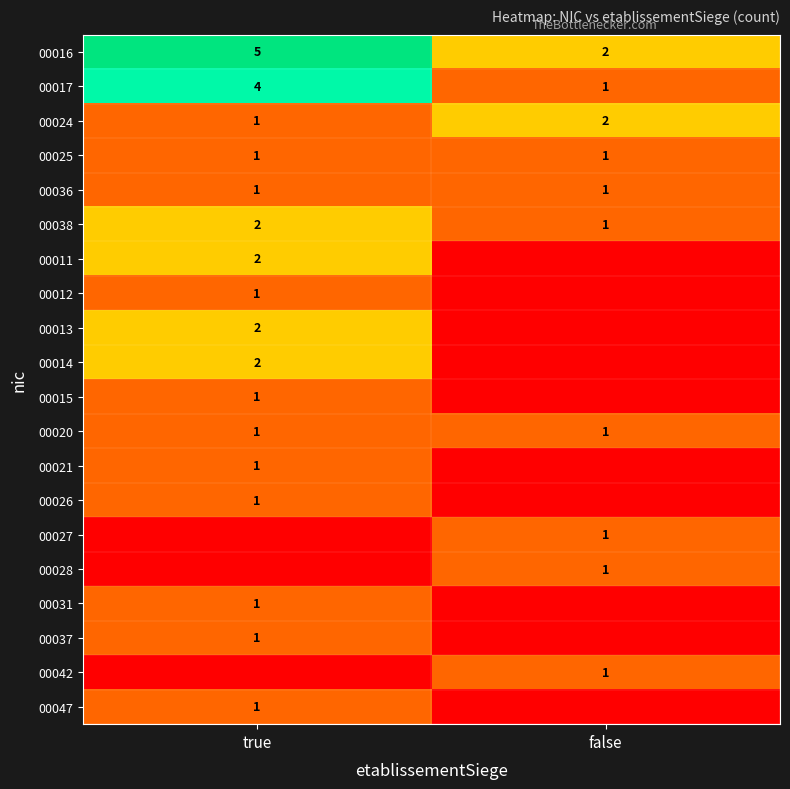

What is the highest value of the 00025 series?

1